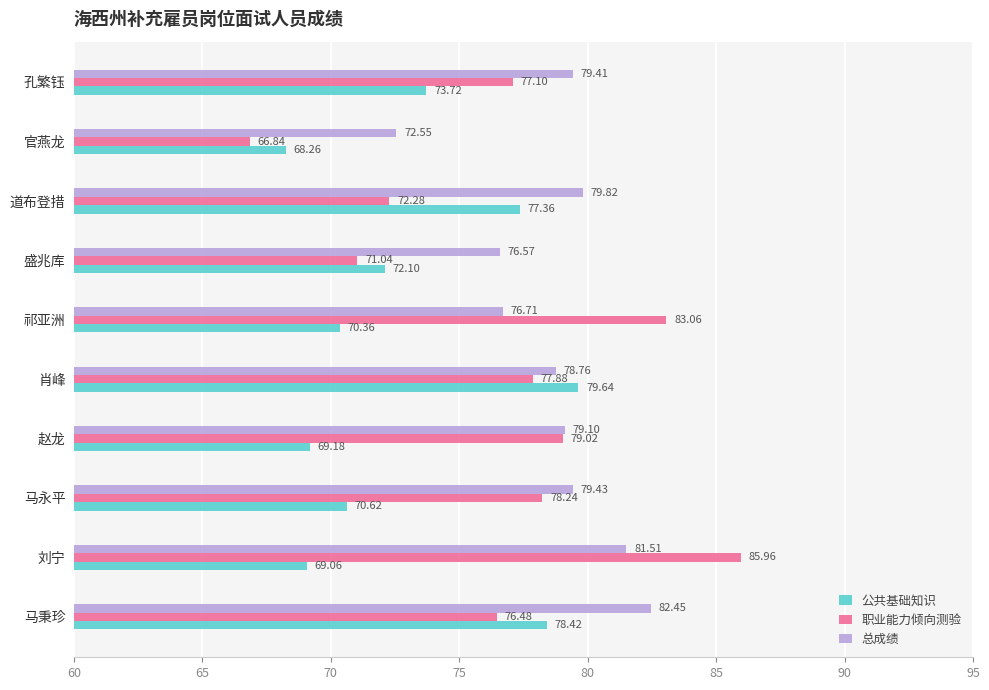

Is the value of 职业能力倾向测验 at 祁亚洲 greater than the value of 公共基础知识 at 马秉珍?

Yes